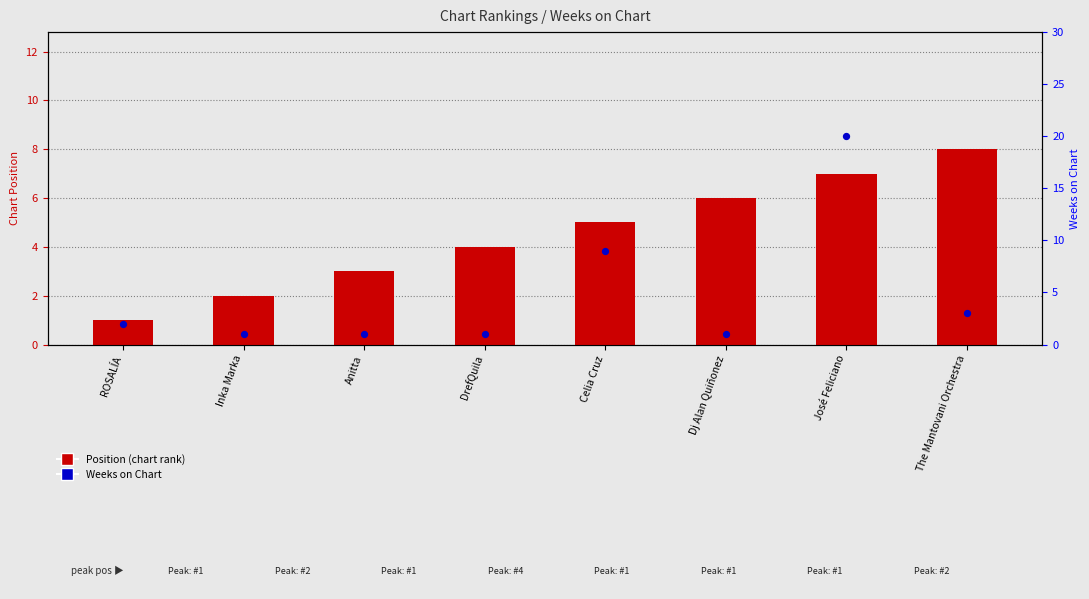

What are all the series names shown in the legend?

Position, Weeks on Chart